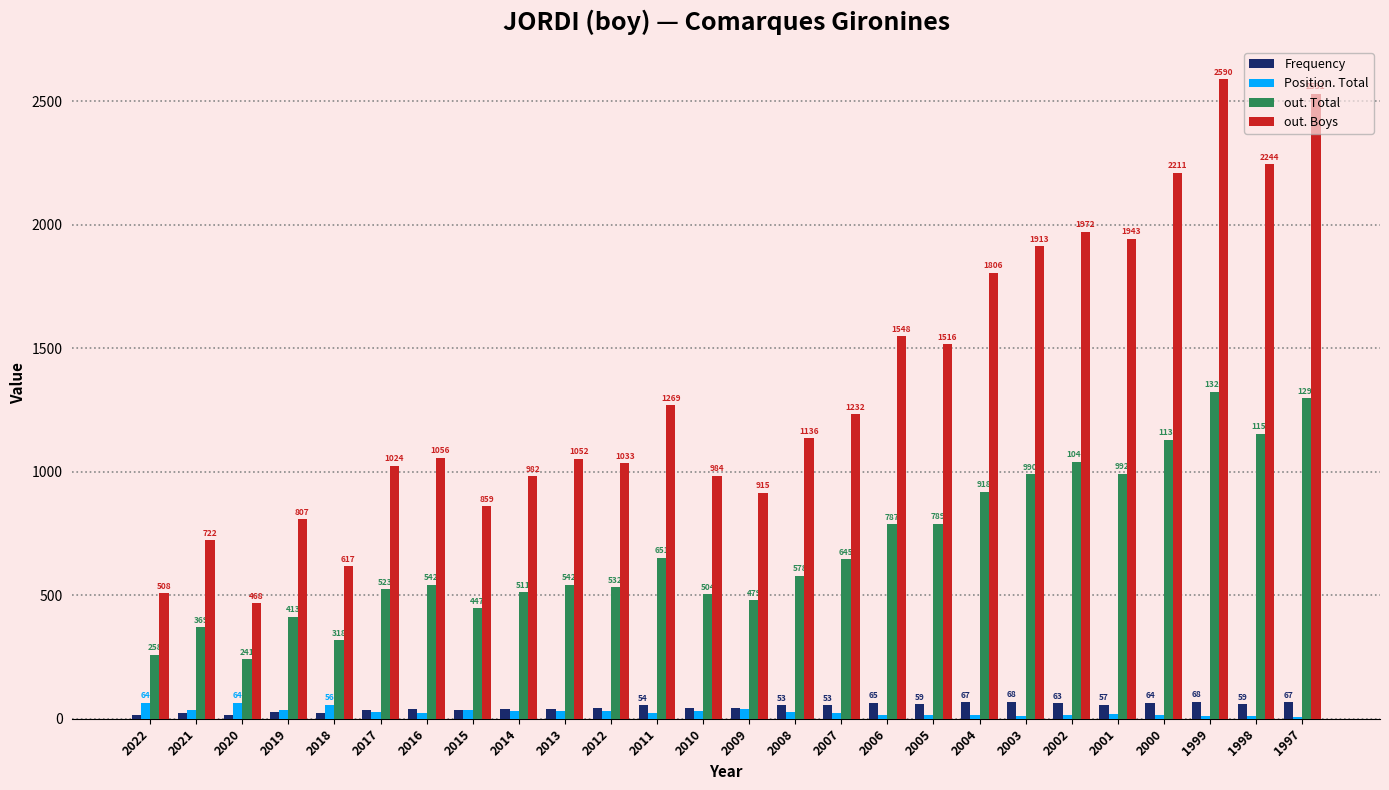

Is it true that out. Boys equals 1804 at 1999?

False